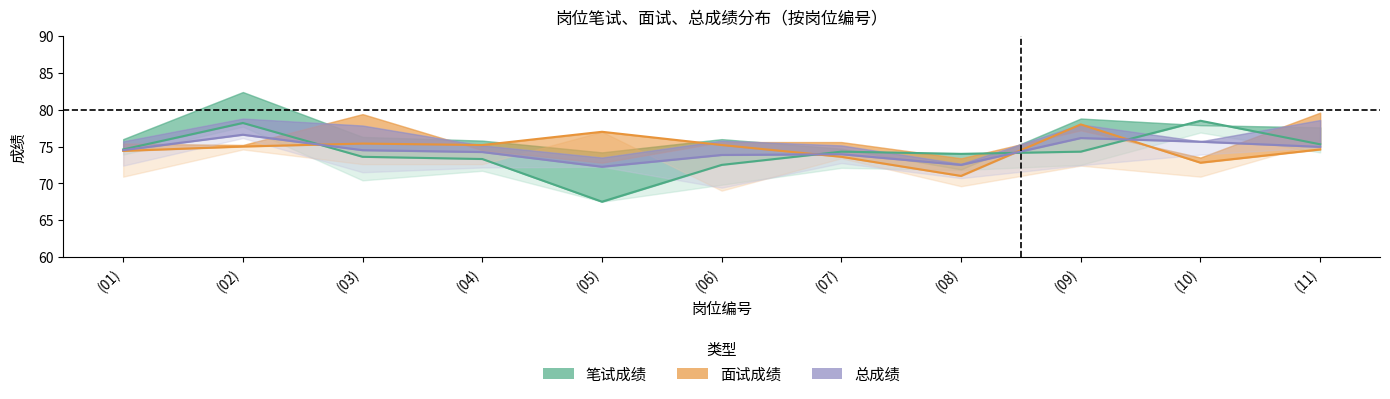

Which category has the lowest value in the 总成绩 series?

(05)